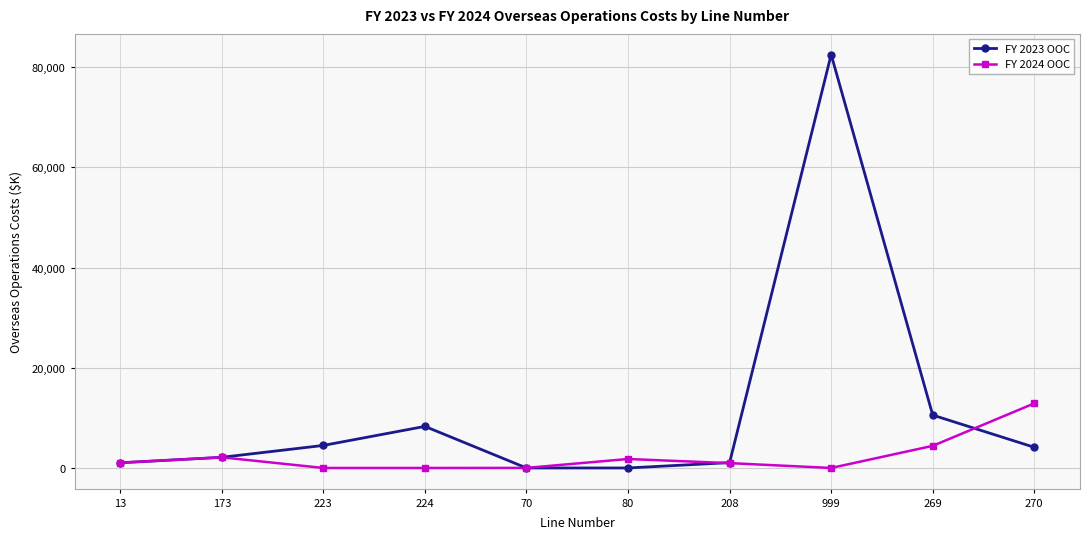

List the series in order of their peak value, lowest first.

FY 2024 OOC, FY 2023 OOC